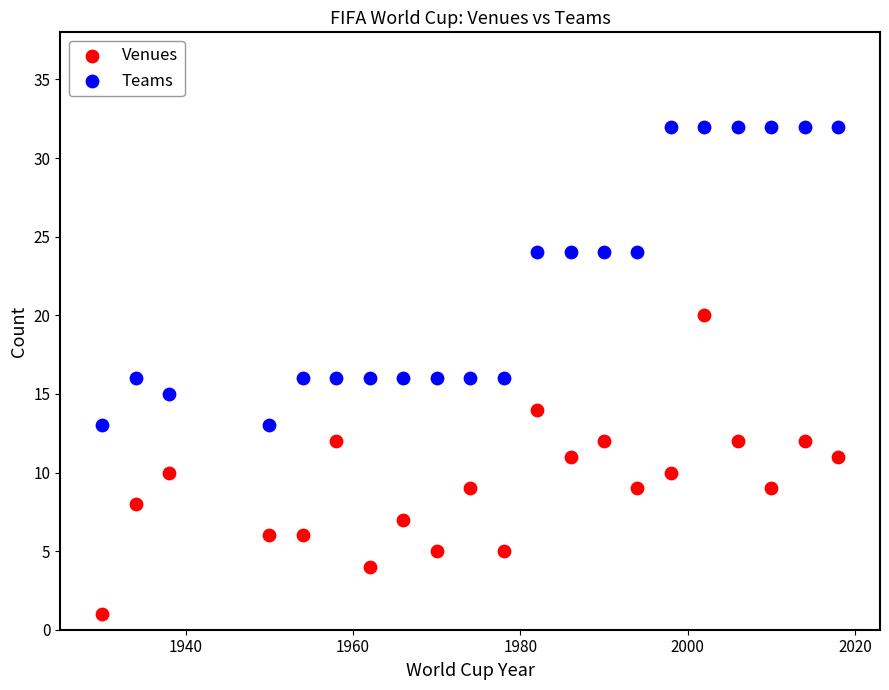

Which series reaches the minimum Y coordinate?

Venues